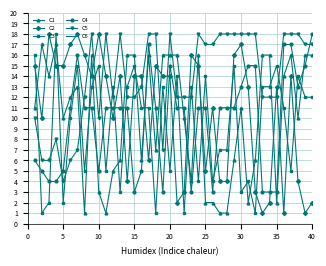

What is the maximum value shown in the chart?

18